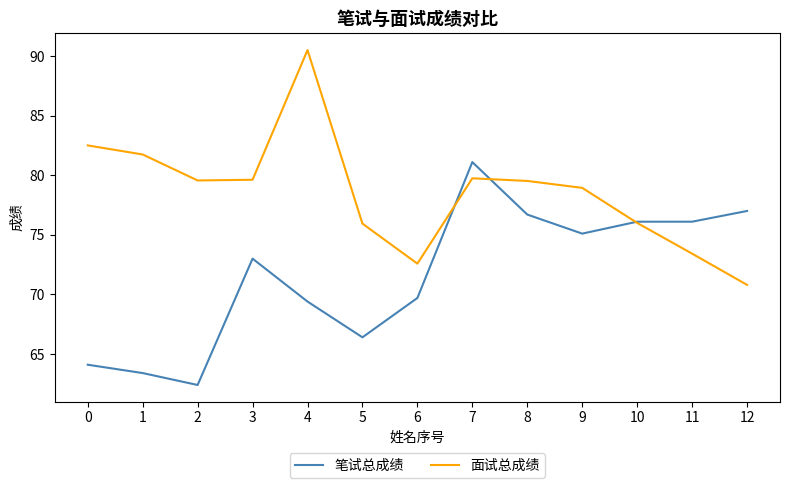

Where is 笔试总成绩 nearest to the value 71?

6